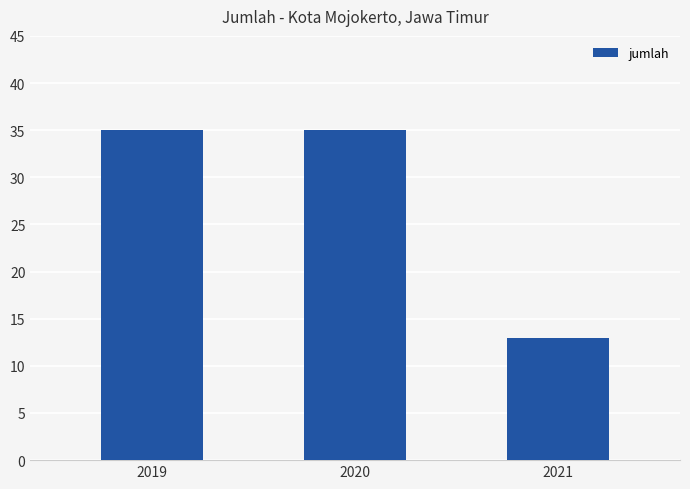

What is the average value?

28